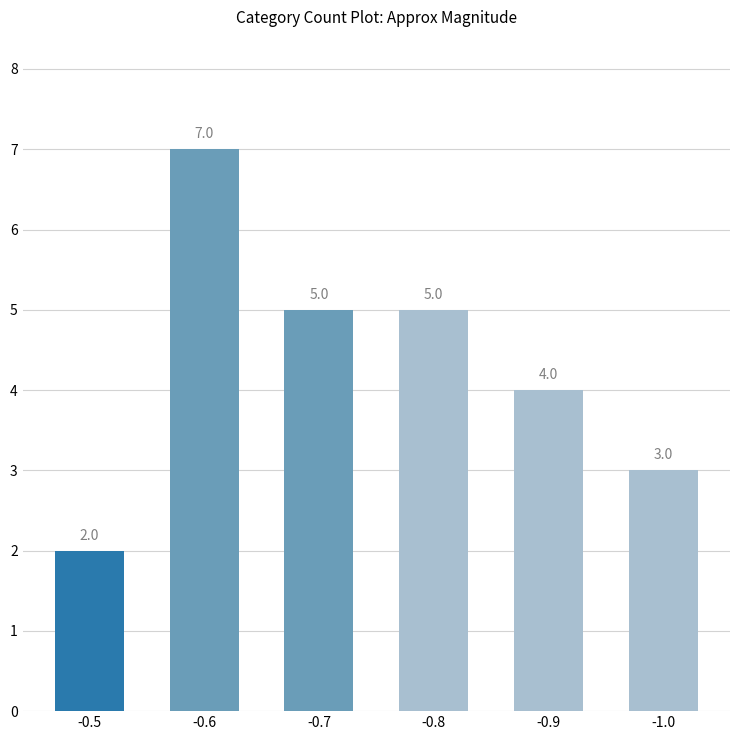

What is the label of the 6th bar from the left?

-1.0